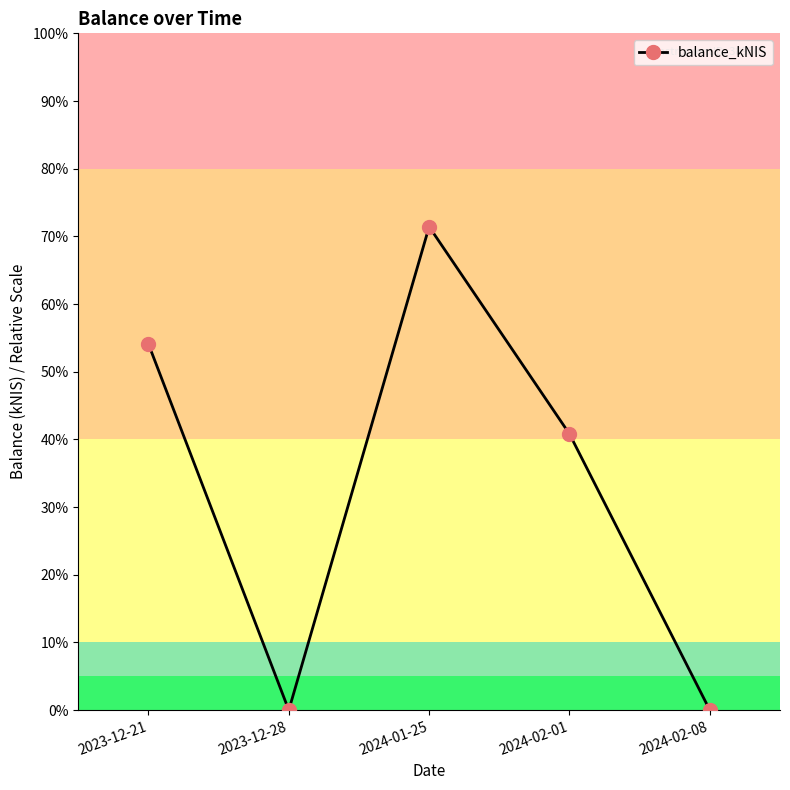

Which has a higher value, 2024-02-08 or 2024-02-01?

2024-02-01